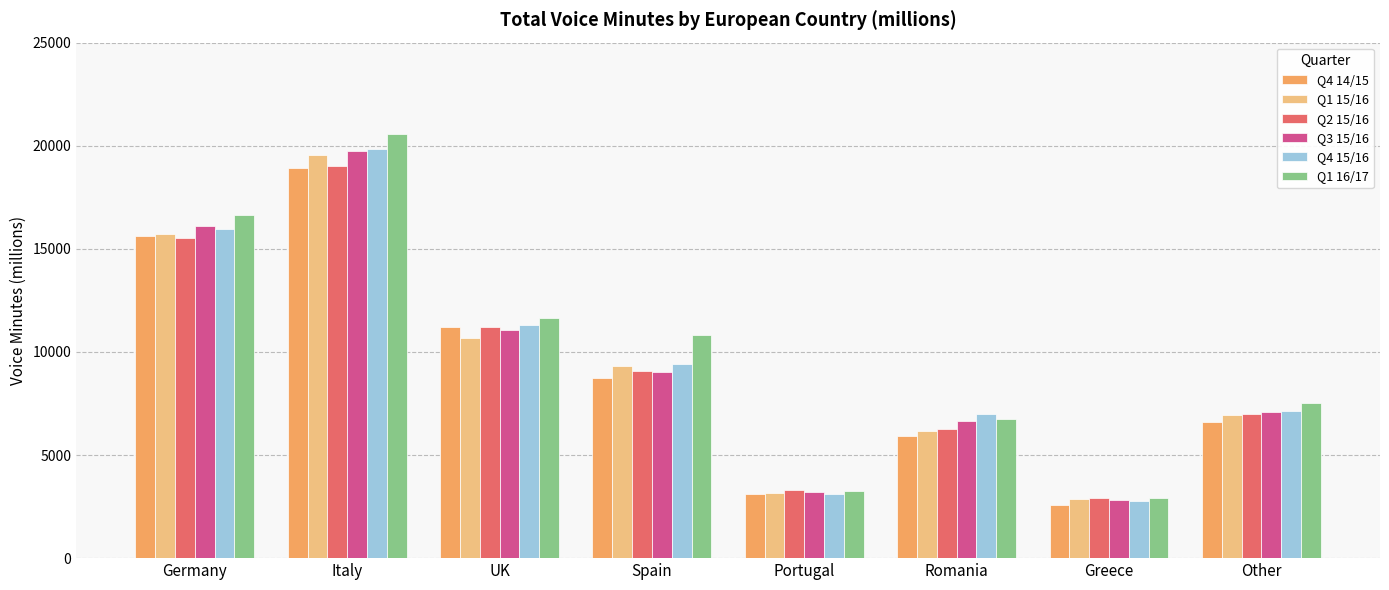

Does the chart contain any negative values?

No